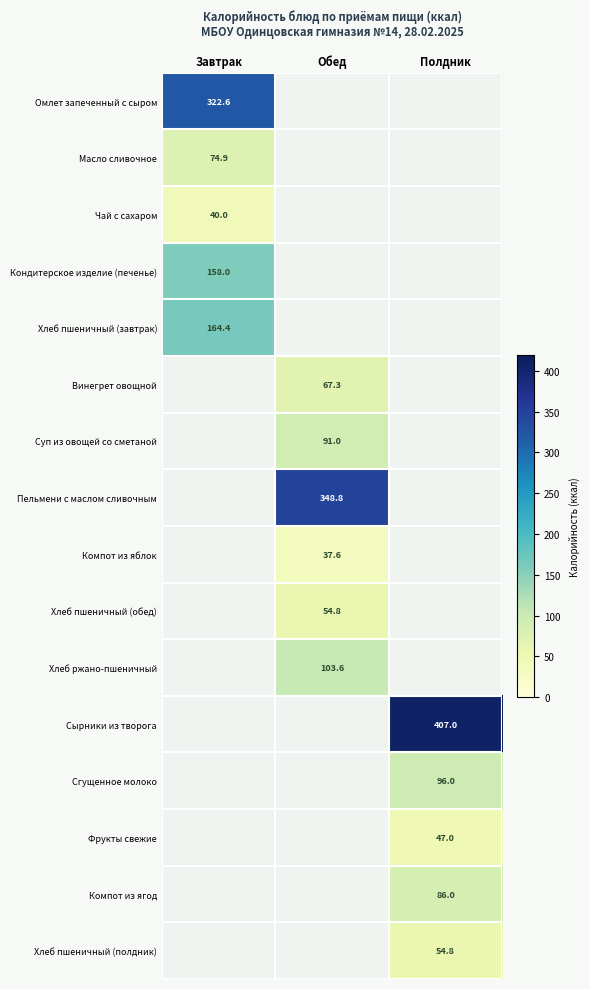

The Компот из ягод series shows 154.3 at Полдник. True or false?

False